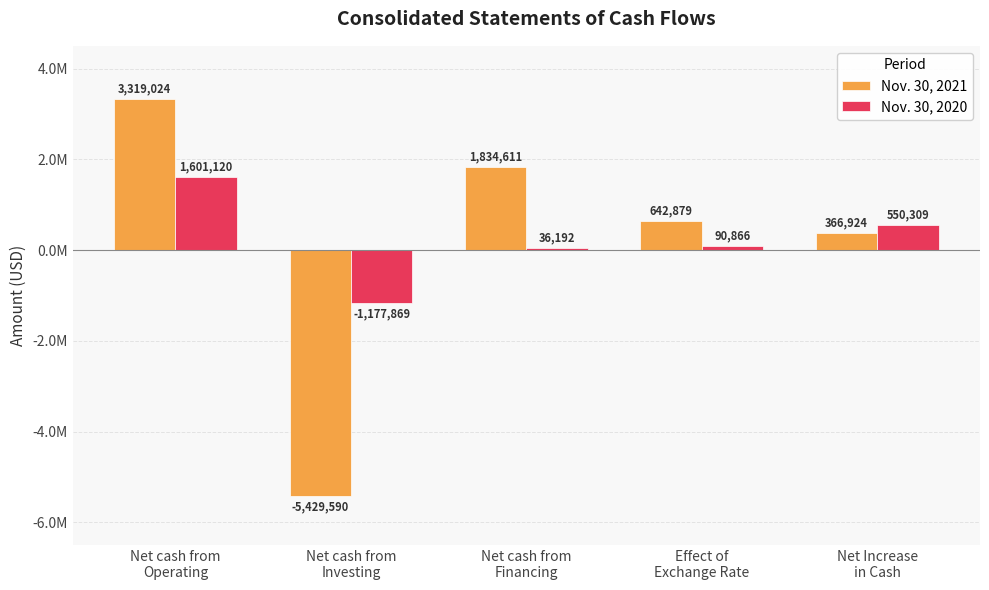

Where does the Nov. 30, 2021 series first go above 642879?

Net cash from
Operating